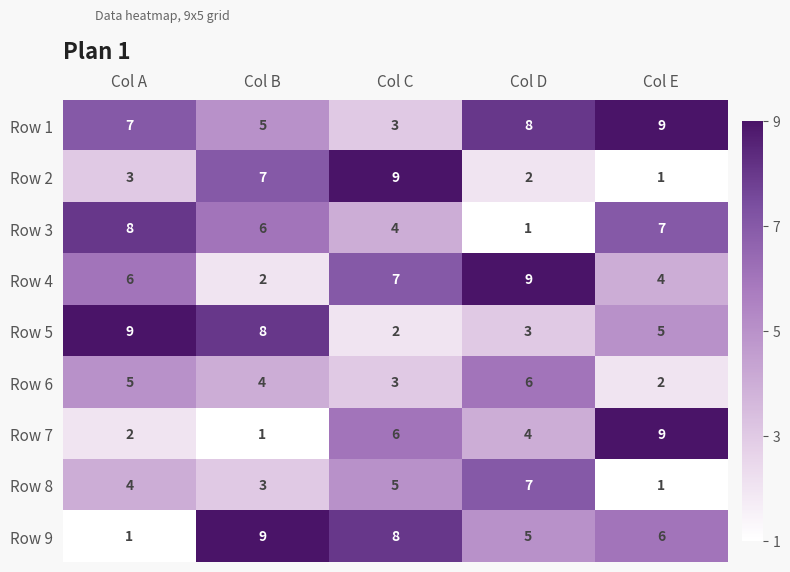

What is the highest value of the Row 9 series?

9